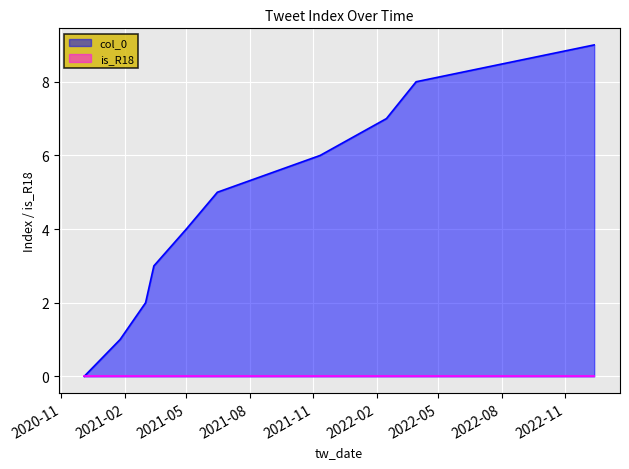

Reading right to left, list all the values displayed in this chart.

9	8	7	6	5	4	3	2	1	0